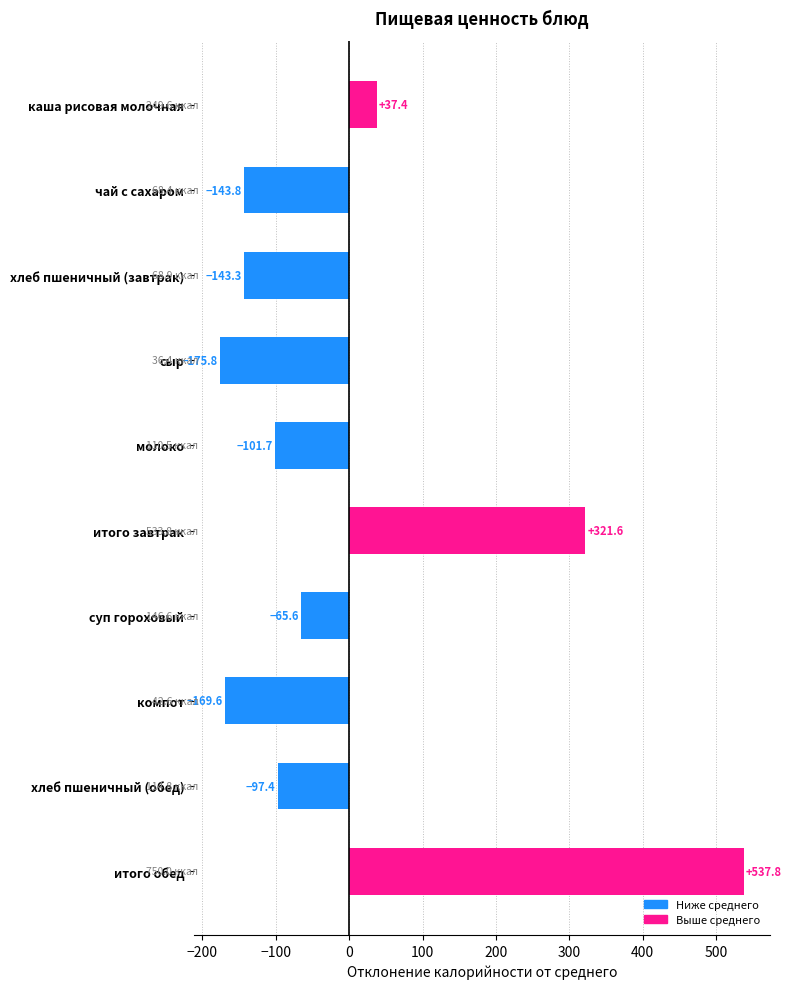

The value at каша рисовая молочная is 37.4. True or false?

True